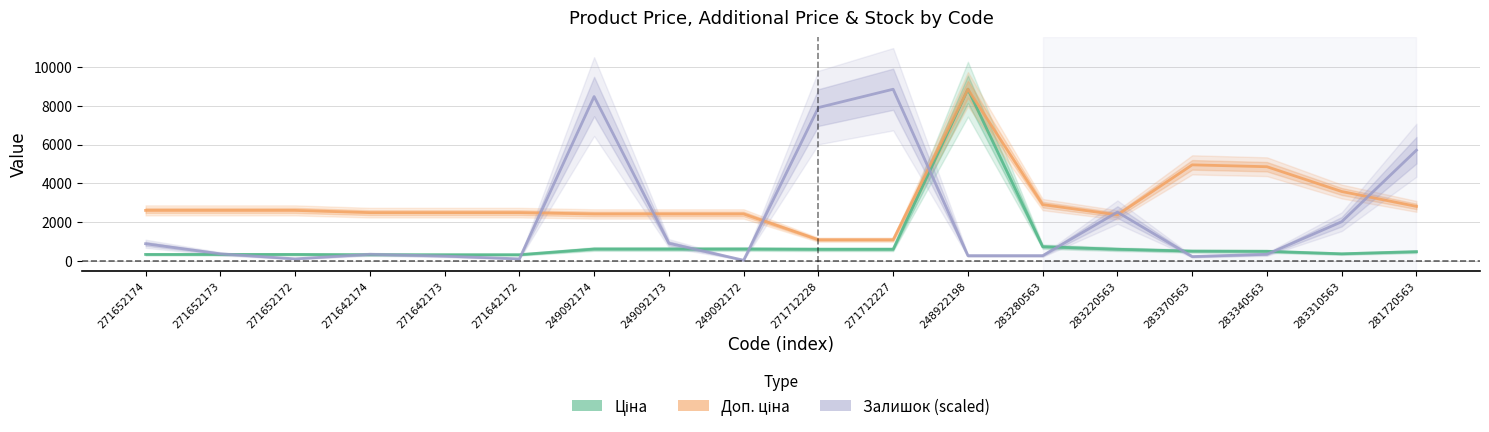

At which label does Доп. ціна first exceed 2598?

271652174